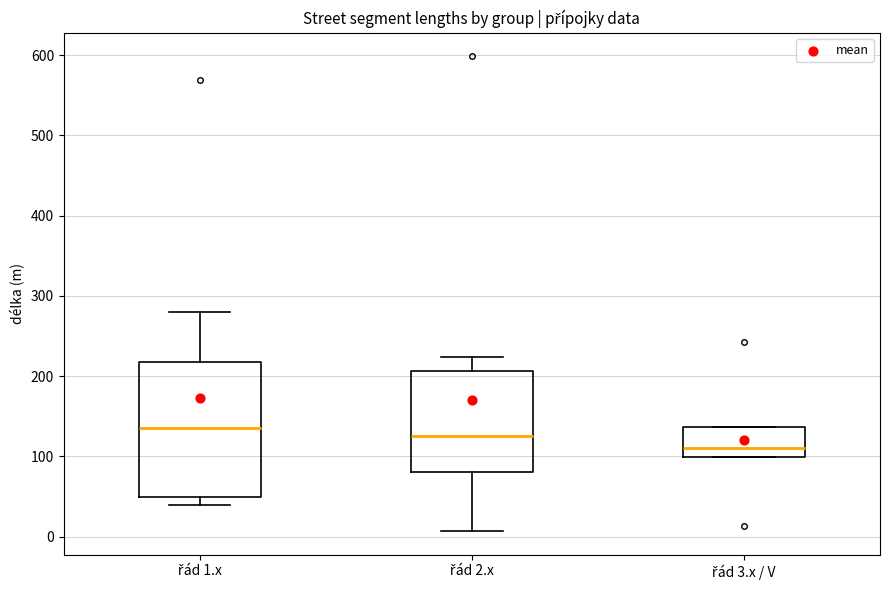

Where is the lower edge of the box for řád 1.x on the y-axis? The values are not printed on the chart, so give them approximately, as read against the axis.

50